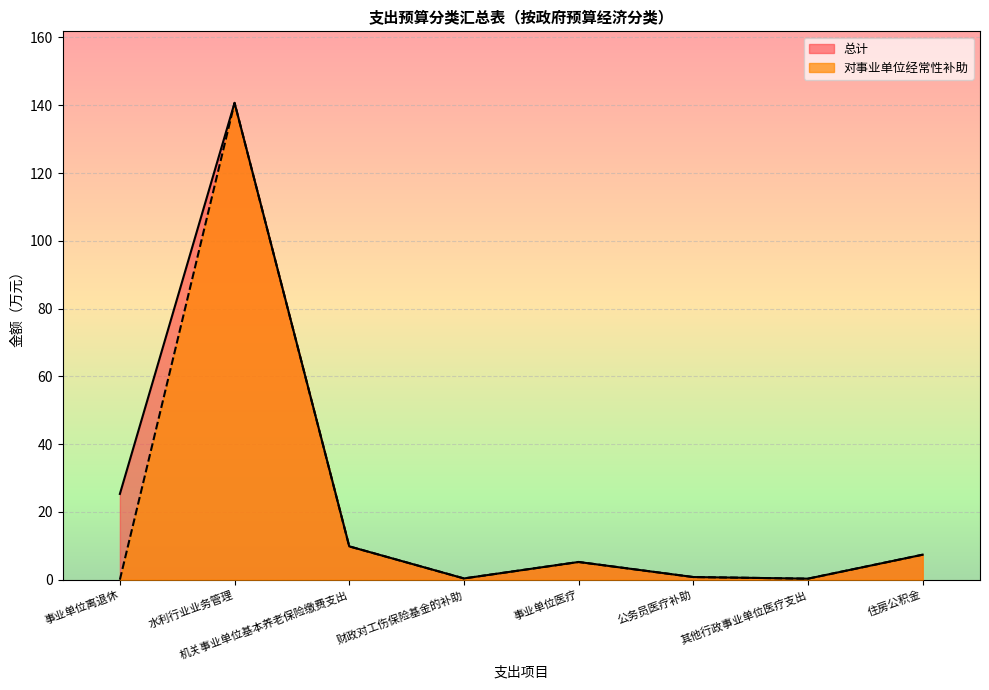

How many data points in 对事业单位经常性补助 are above 5?

4